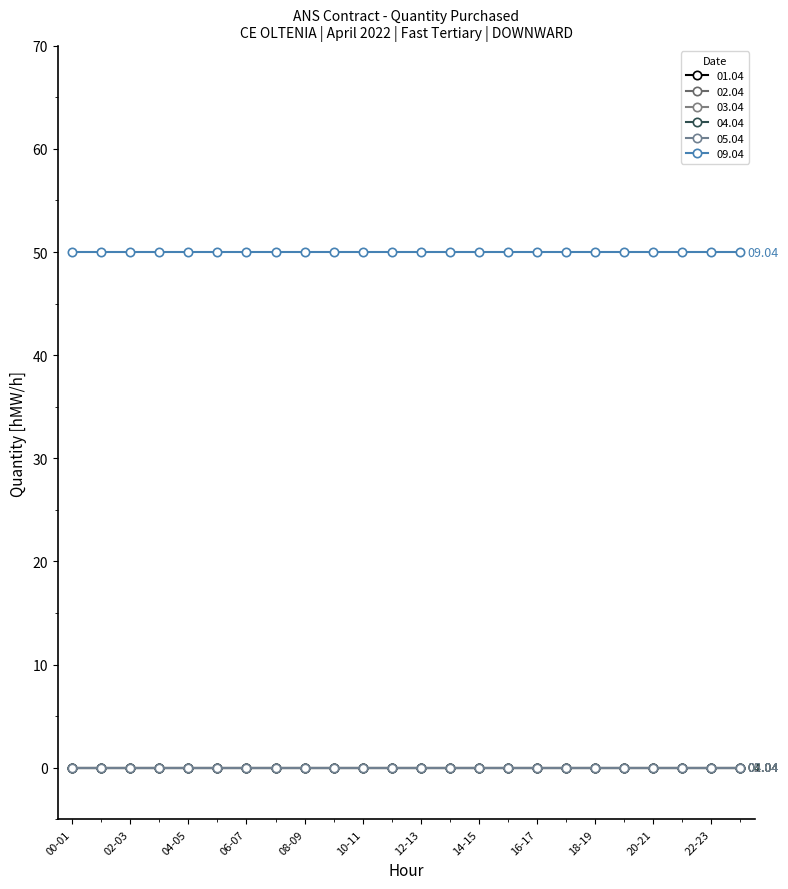

What is the label of the 2nd point from the left?

01-02